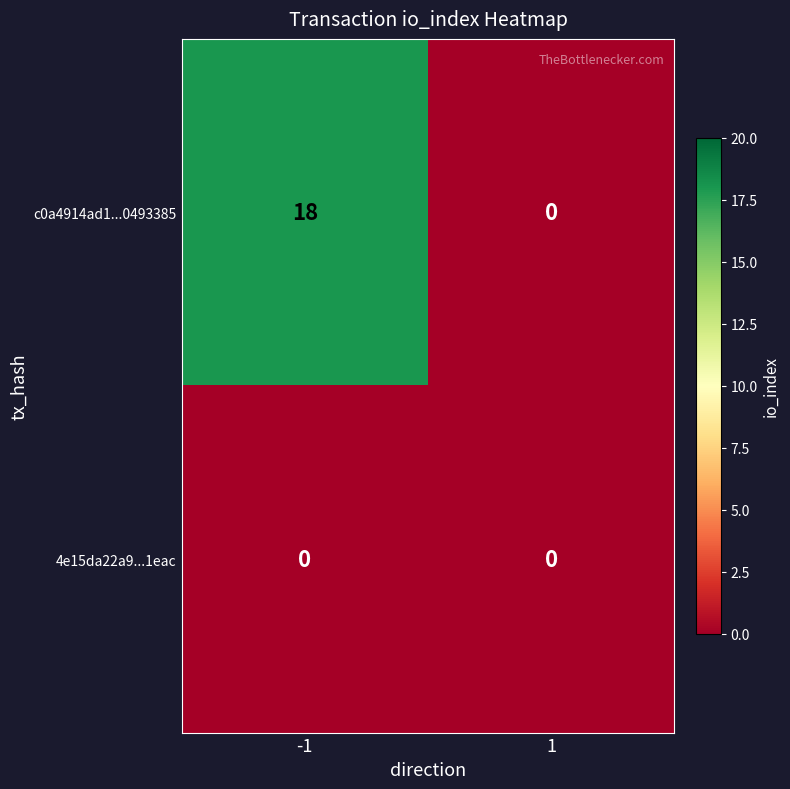

What is the spread (max minus min) of values at -1?

18